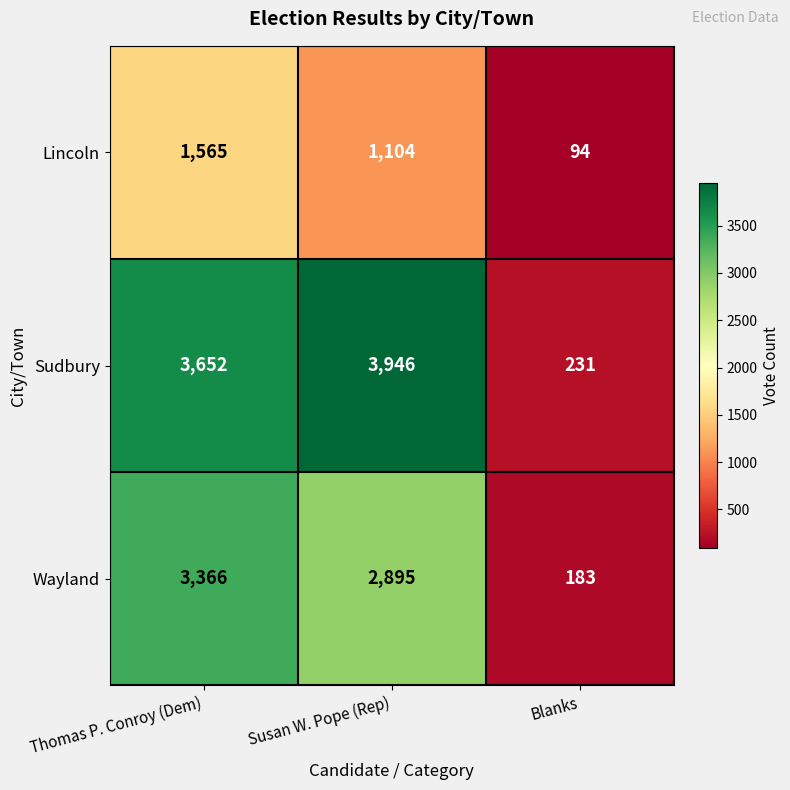

Which series has the largest total across all categories?

Sudbury